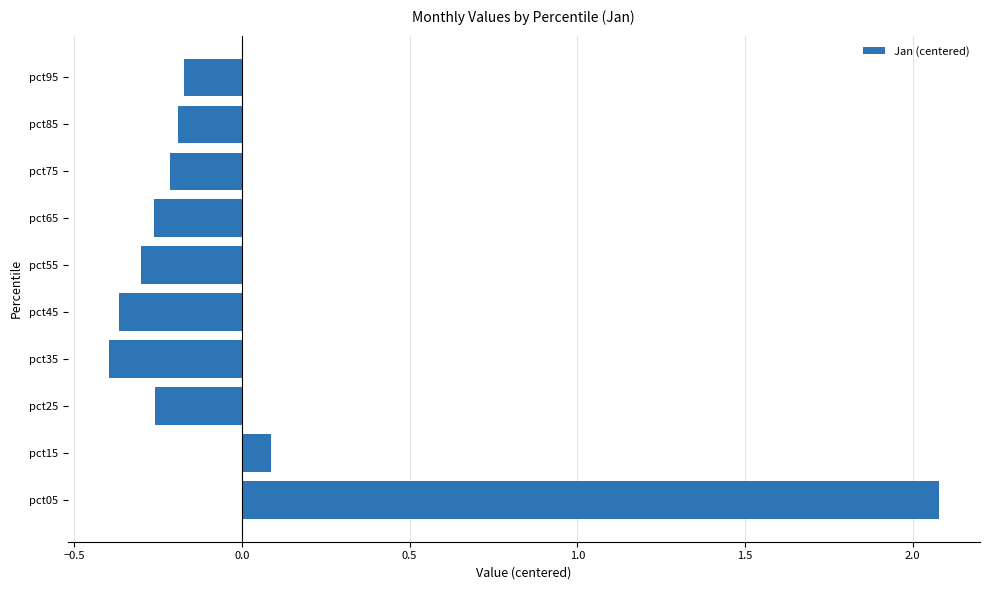

Is it true that the value at pct45 is -0.4?

True